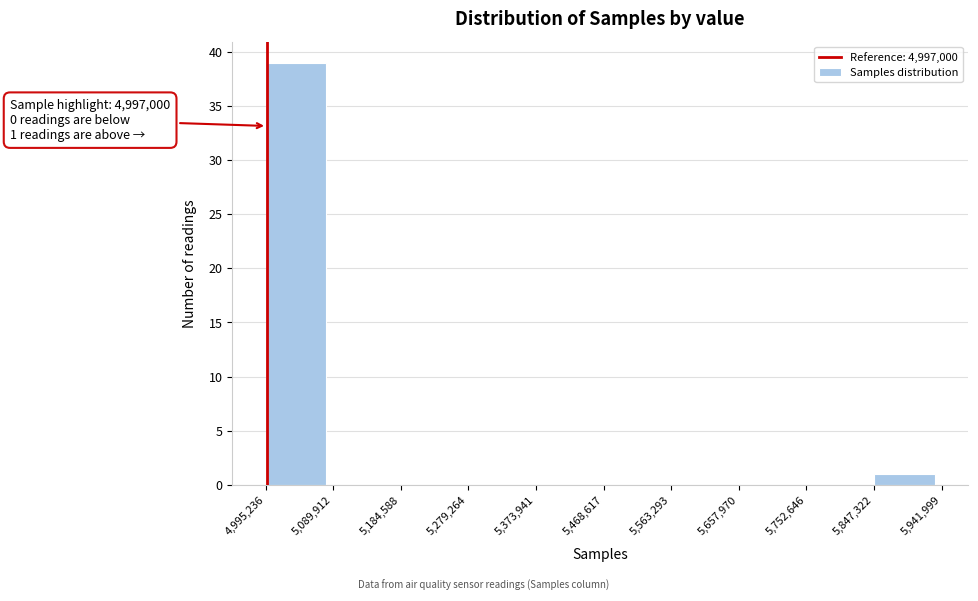

Which range on the x-axis has the tallest bar?

4,995,236 to 5,089,912